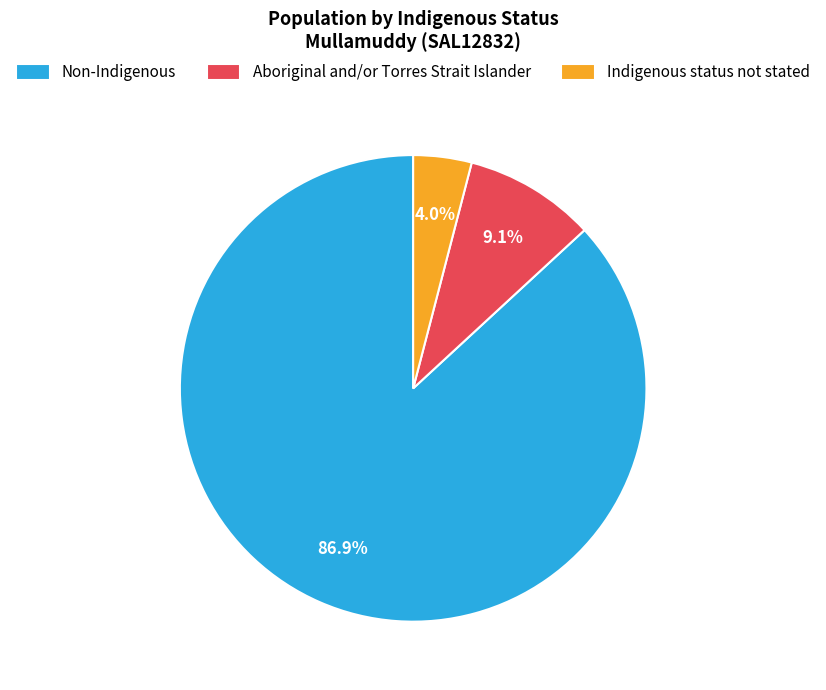

To the nearest percent, what is the average slice percentage?

33%